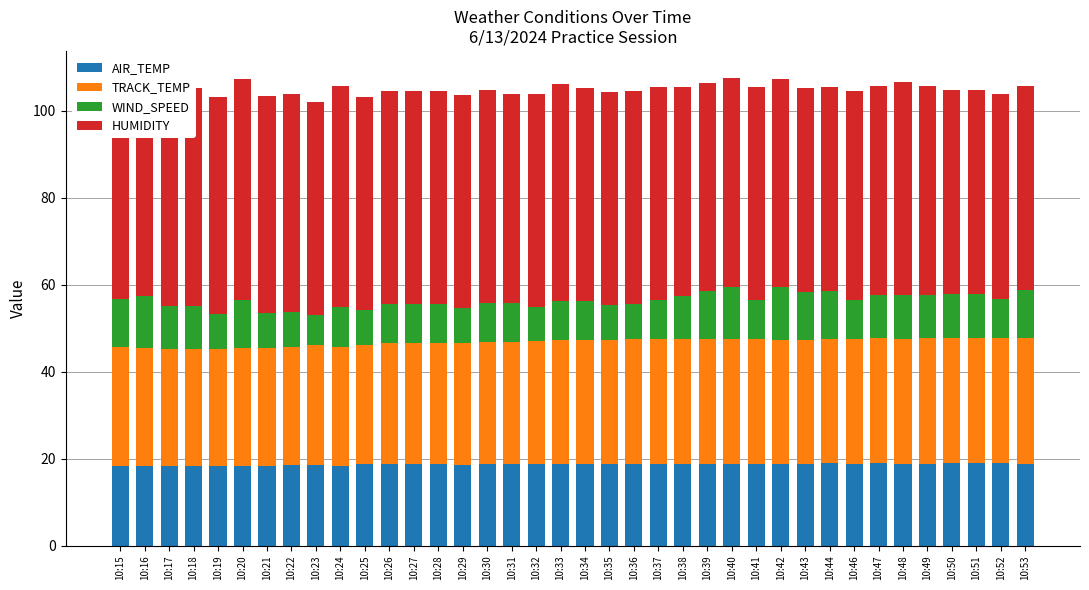

What is the total value across all series at 10:25?

103.2